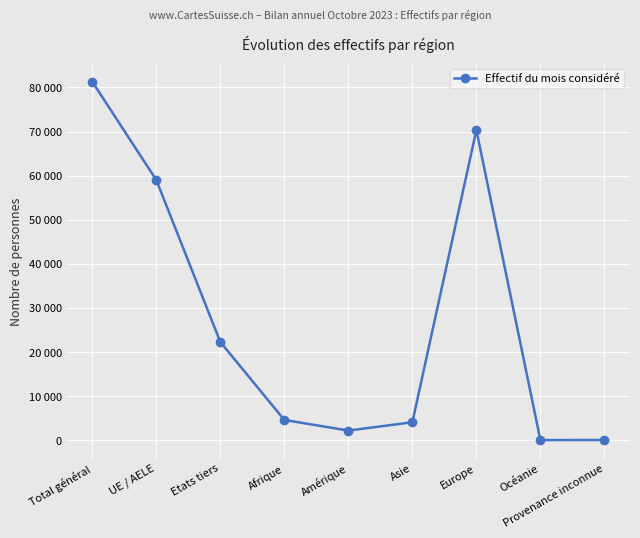

Does the chart have visible grid lines?

Yes